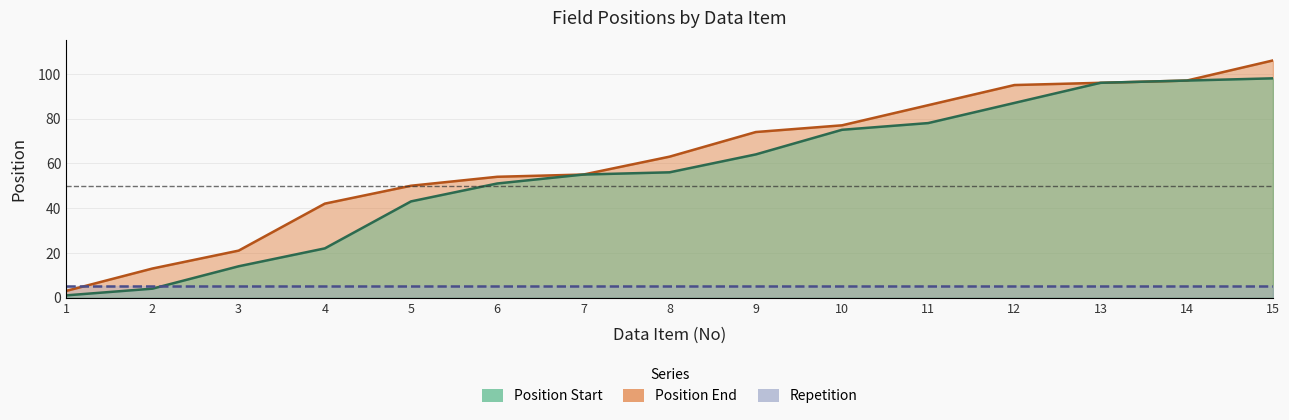

How many data points in Position Start are above 56?

7